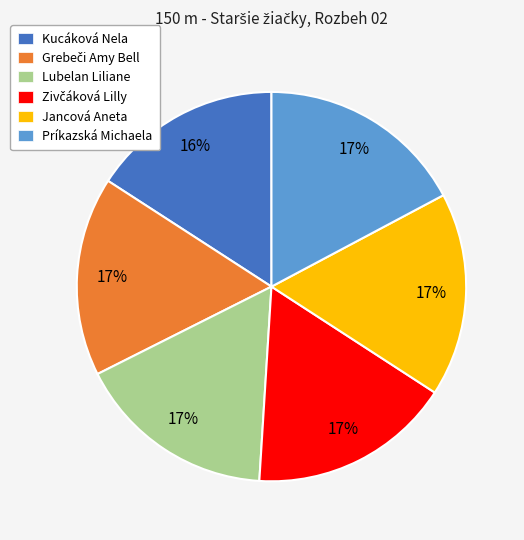

To the nearest percent, what portion does Príkazská Michaela represent?

17%